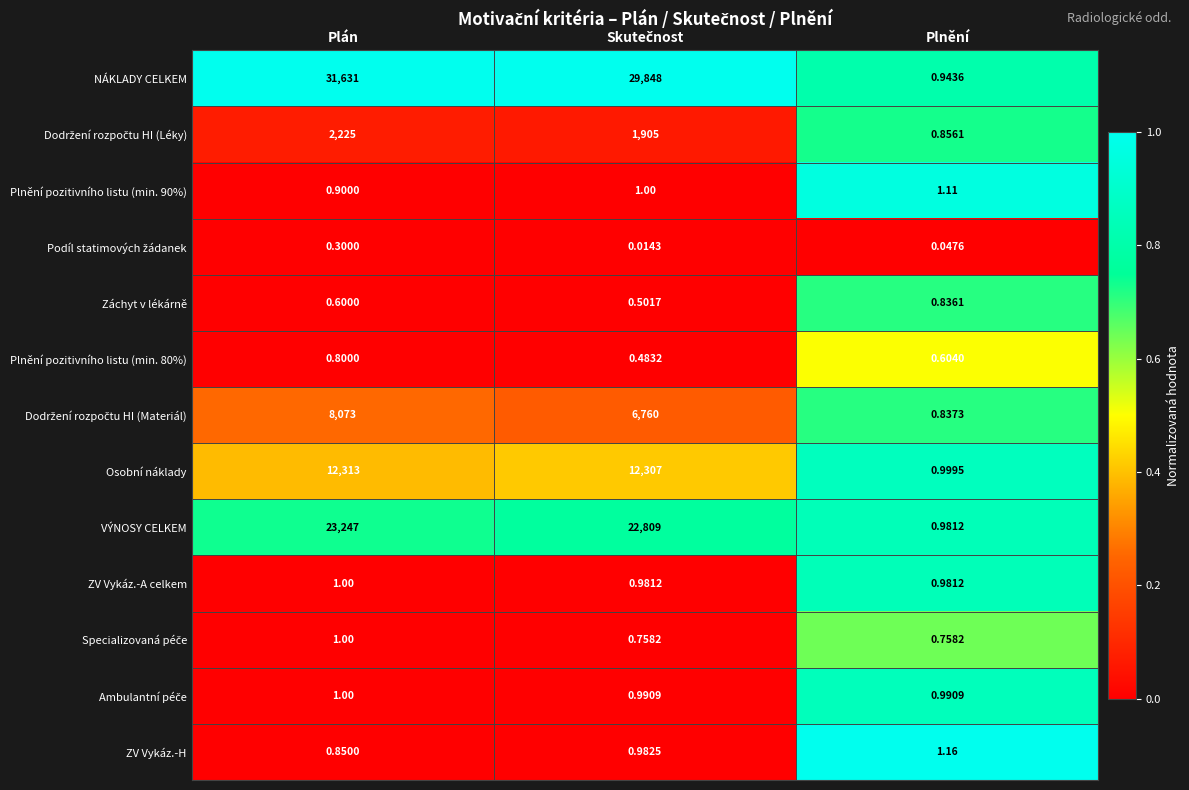

Which series has the widest spread of values?

NÁKLADY CELKEM